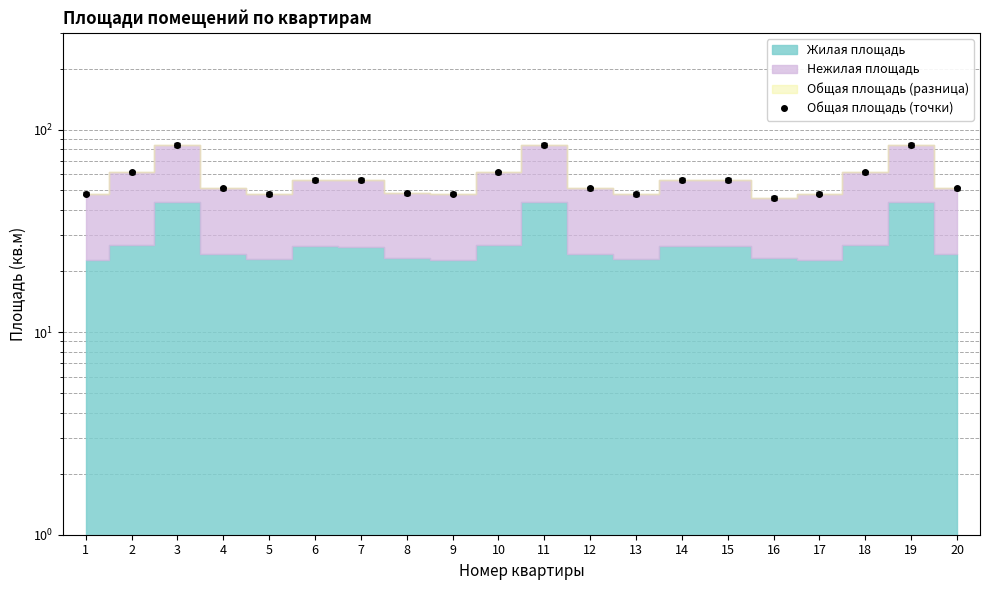

What is the greatest value displayed?

83.8